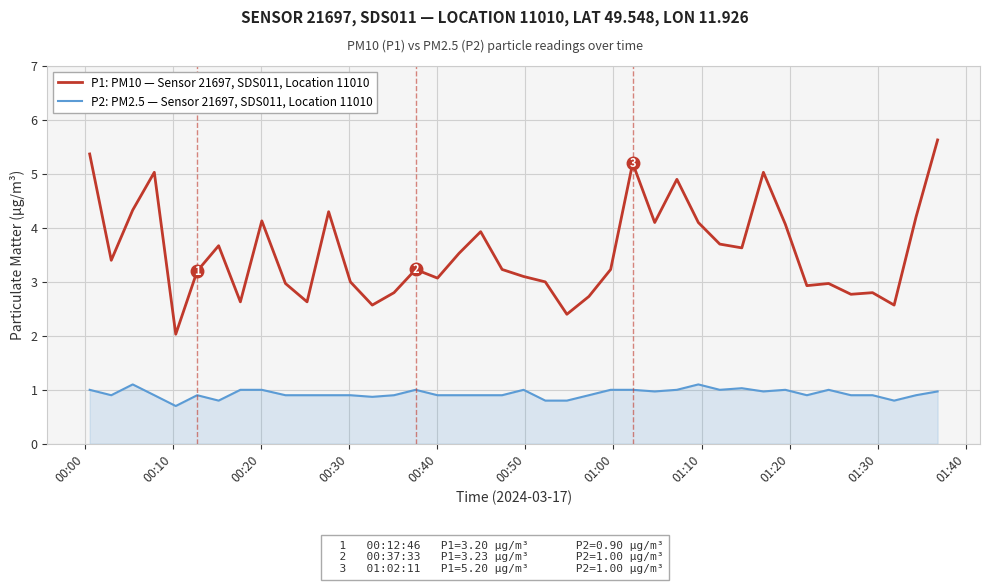

Rank the series by their maximum value, from highest to lowest.

P1: PM10 — Sensor 21697, SDS011, Location 11010, P2: PM2.5 — Sensor 21697, SDS011, Location 11010